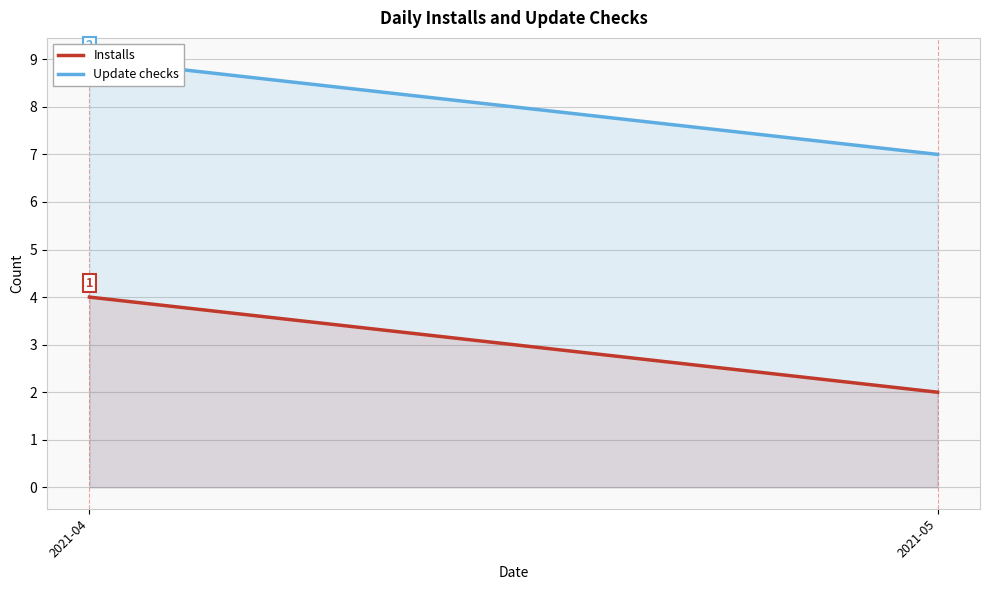

At how many categories does at least one series exceed 2?

2